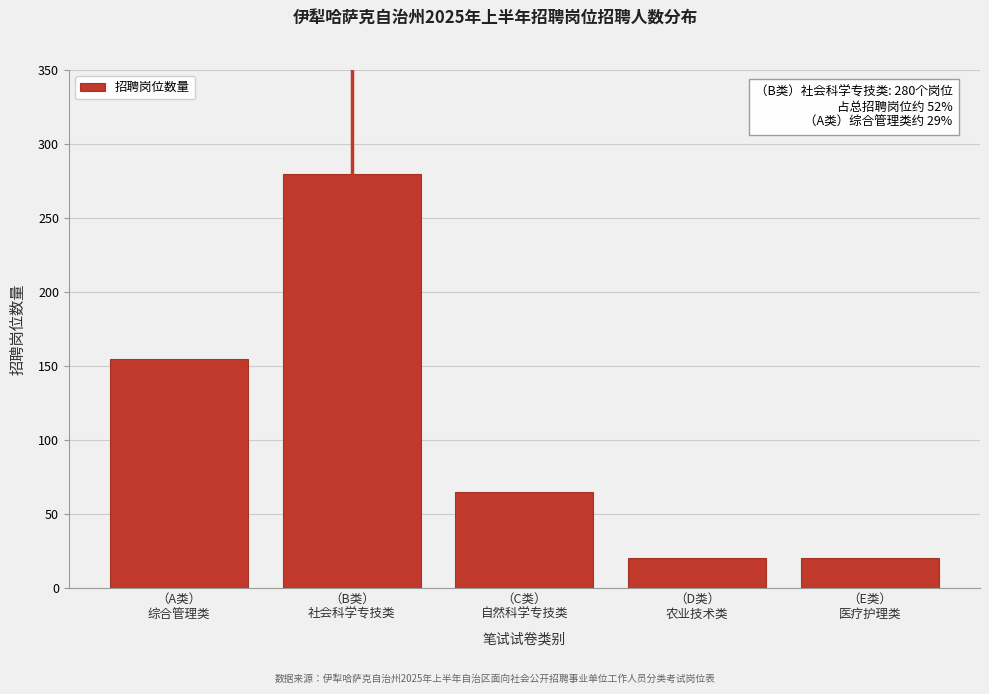

Reading left to right, transcribe all the data shown in this chart.

155	280	65	20	20